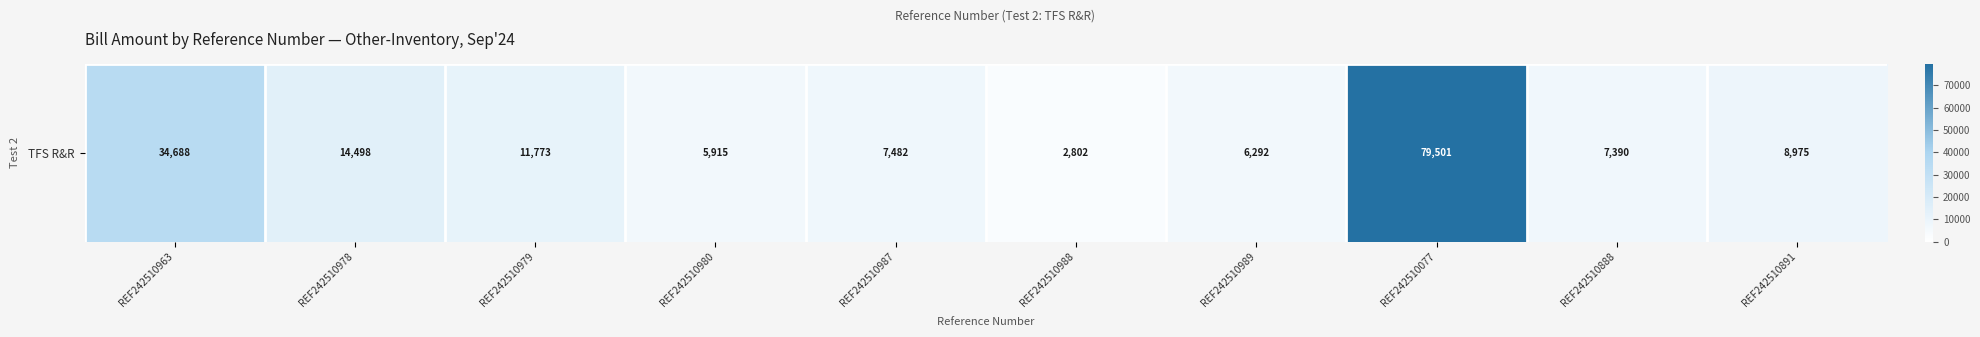

True or false: the data shows 11773.0 at REF242510979.

True